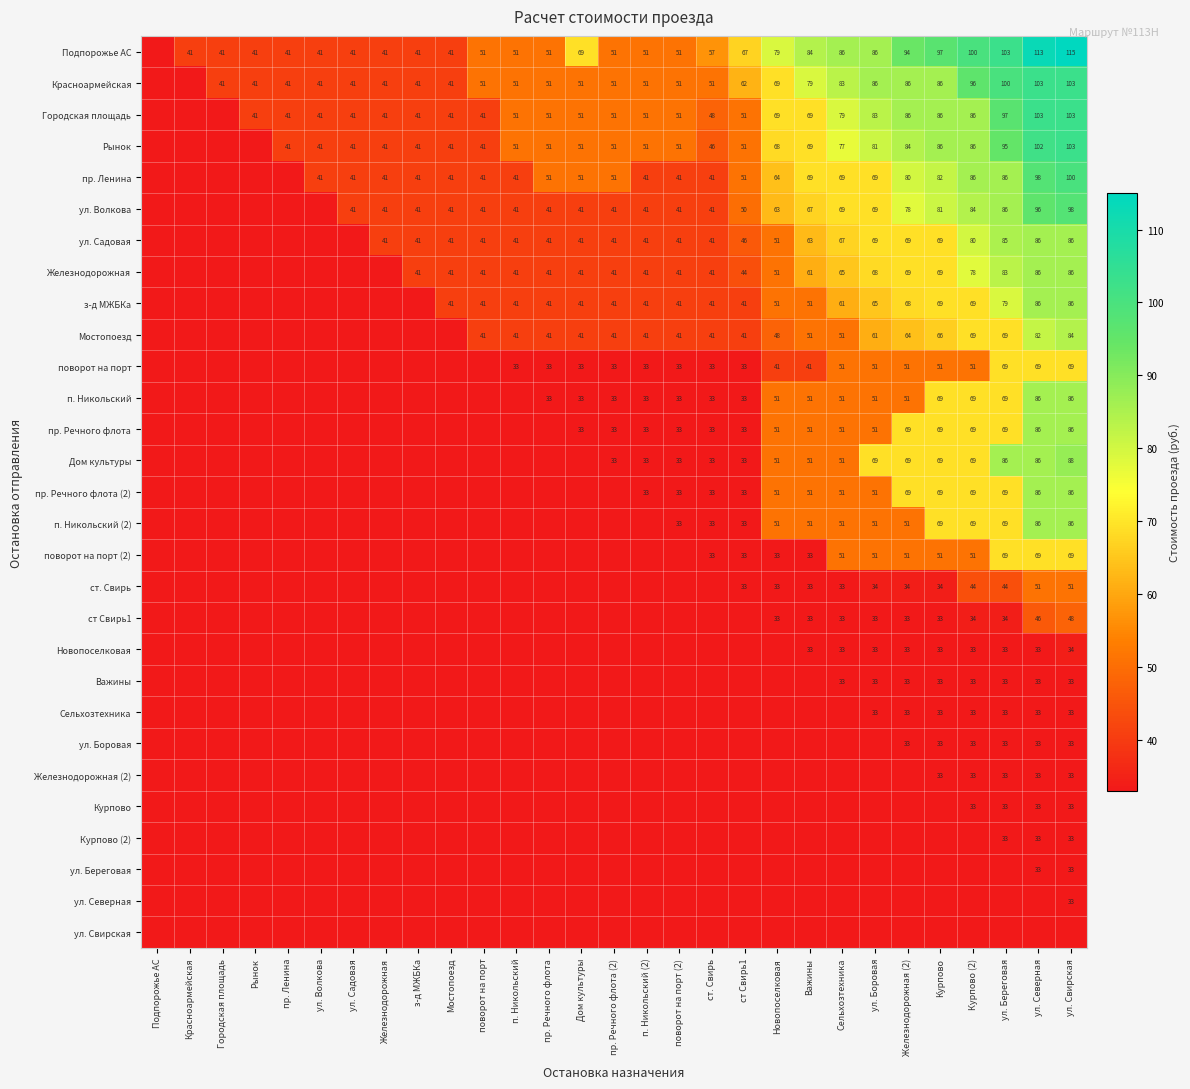

Which has a higher value, пр. Речного флота or Железнодорожная (2)?

Железнодорожная (2)